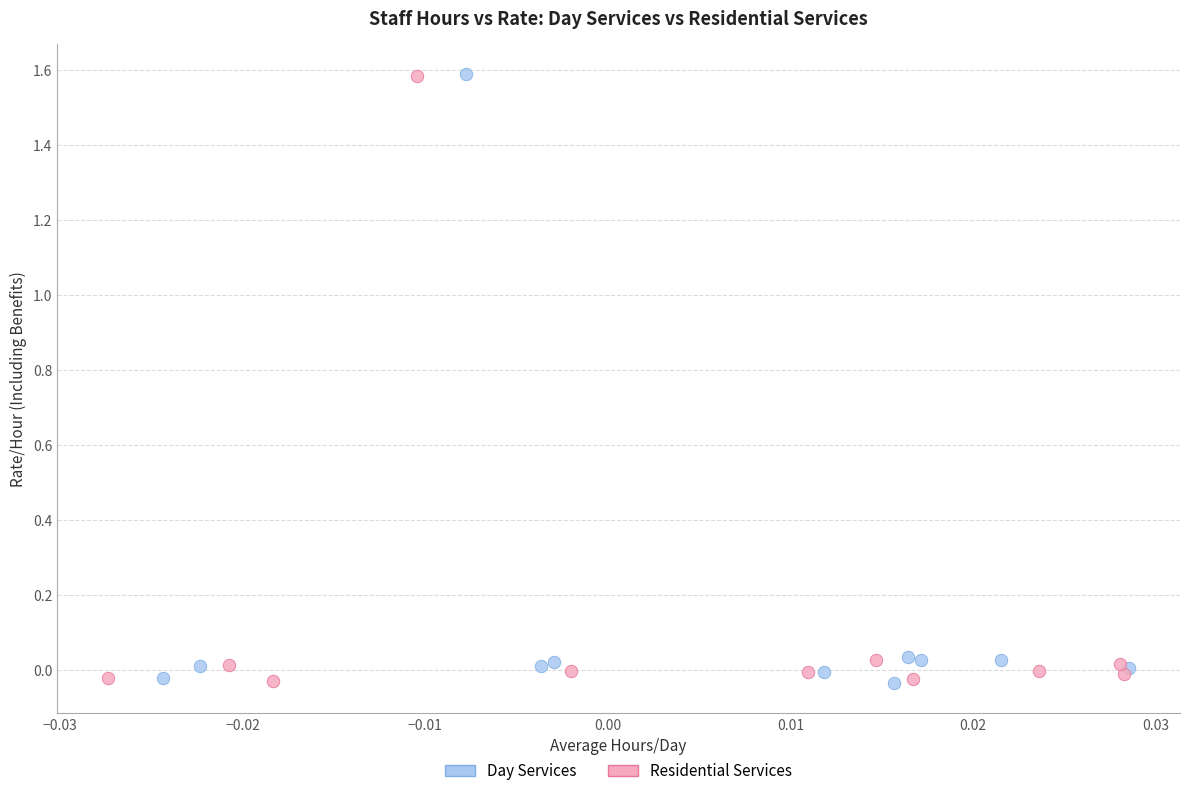

What are all the series names shown in the legend?

Day Services, Residential Services